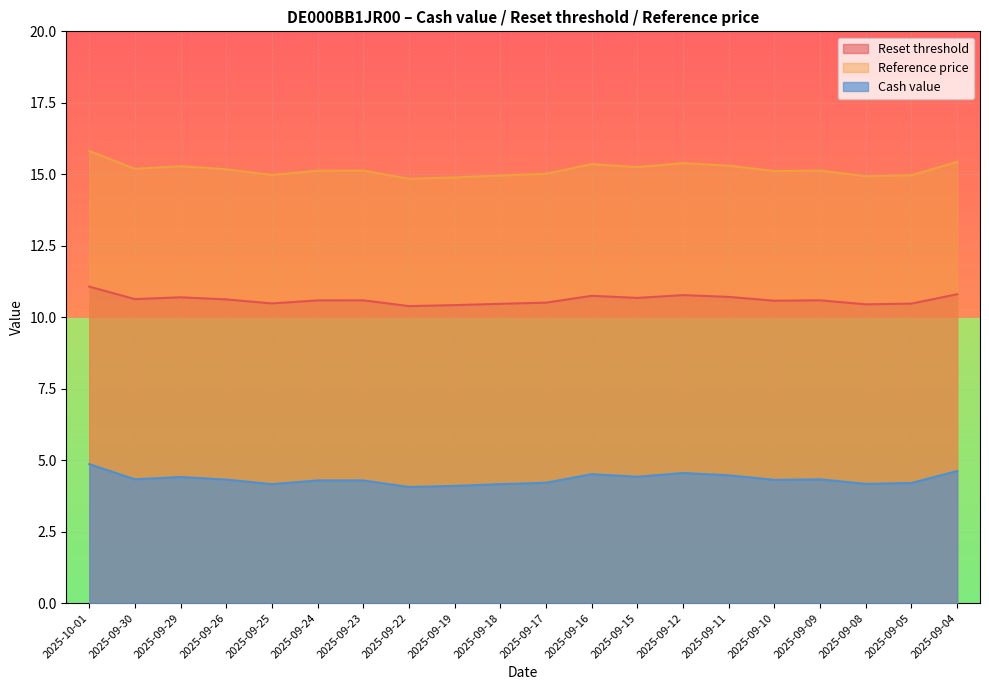

Reading left to right, transcribe all the data shown in this chart.

Reset threshold: 11.1	10.6	10.7	10.6	10.5	10.6	10.6	10.4	10.4	10.5	10.5	10.7	10.7	10.8	10.7	10.6	10.6	10.5	10.5	10.8
Reference price: 15.8	15.2	15.3	15.2	15.0	15.1	15.1	14.8	14.9	15.0	15.0	15.4	15.2	15.4	15.3	15.1	15.1	14.9	15.0	15.4
Cash value: 4.9	4.3	4.4	4.3	4.2	4.3	4.3	4.1	4.1	4.2	4.2	4.5	4.4	4.5	4.5	4.3	4.3	4.2	4.2	4.6